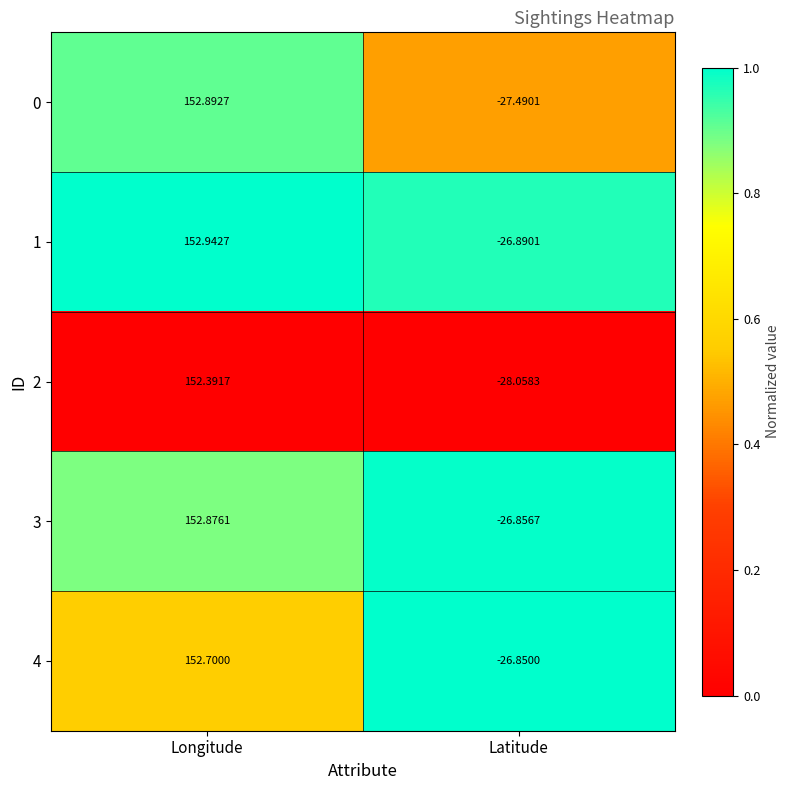

At which category does the chart reach its minimum across all series?

Latitude